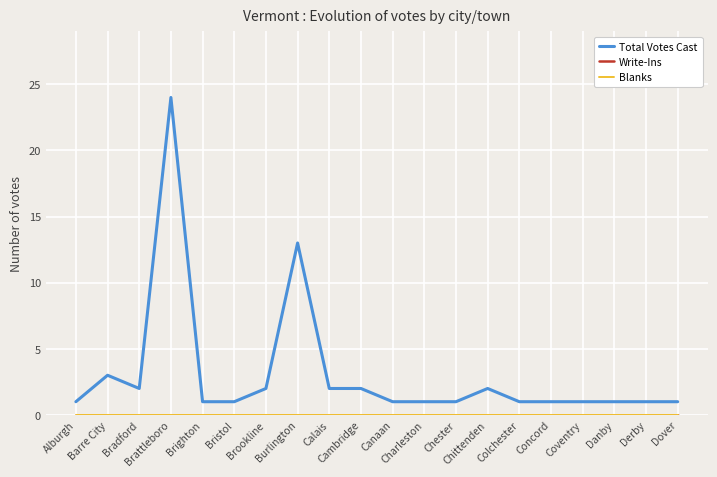

What is the spread (max minus min) of values at Burlington?

13